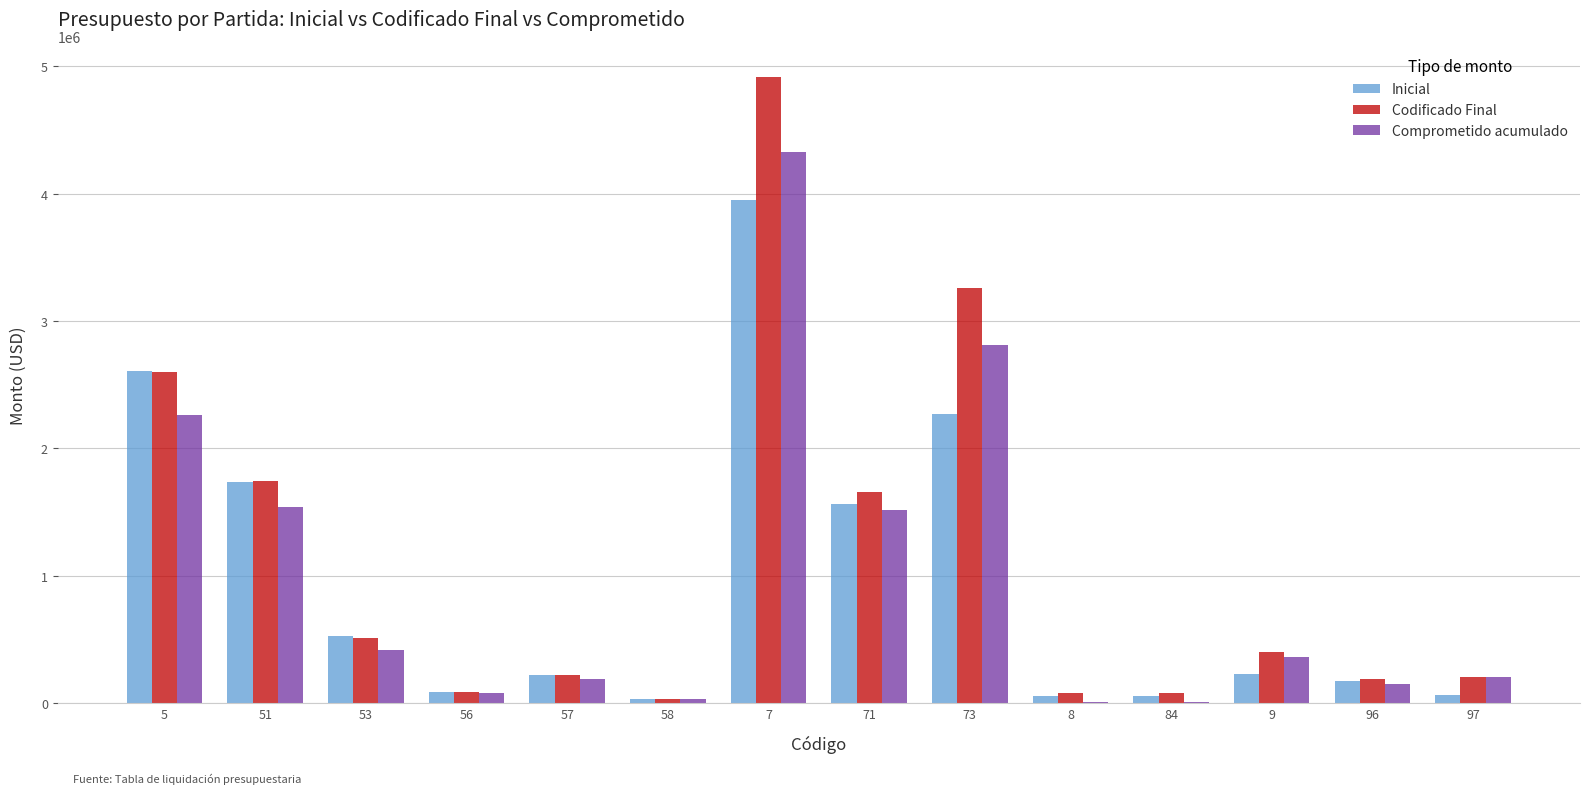

What is the total value across all series at 96?

507043.5